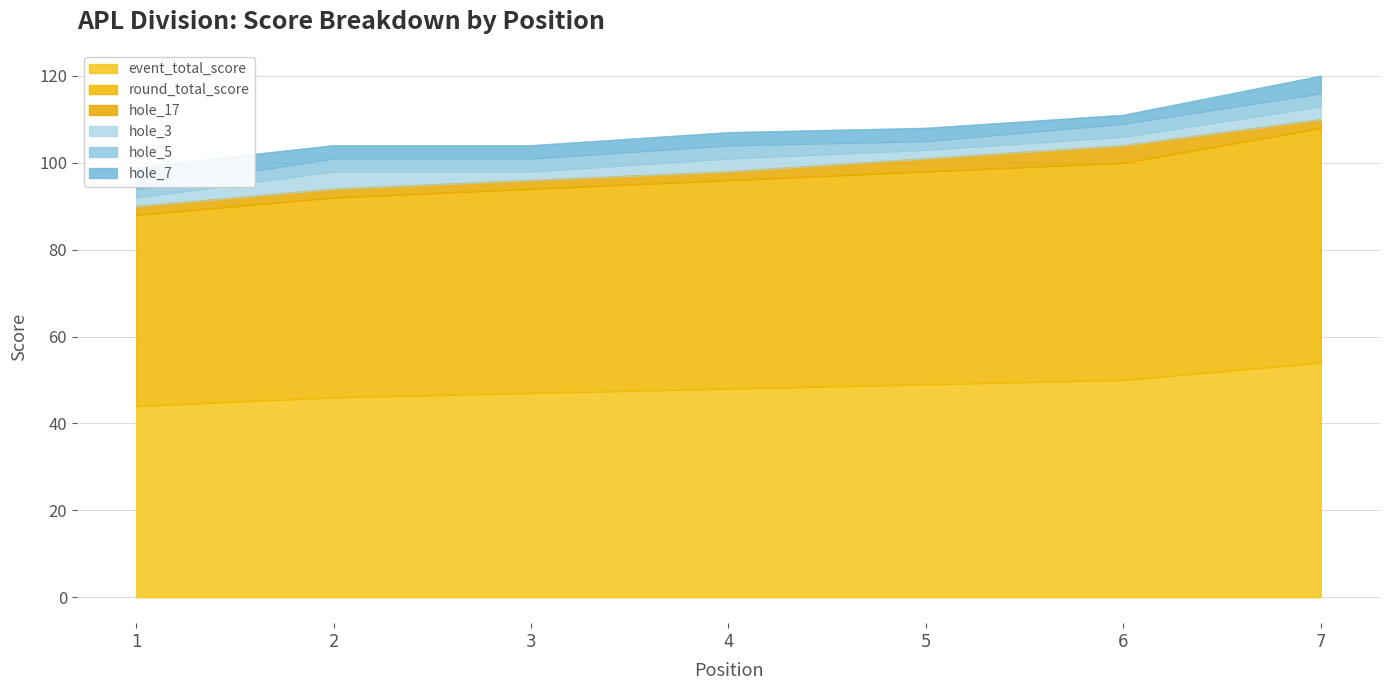

What is the total value across all series at 5?

108